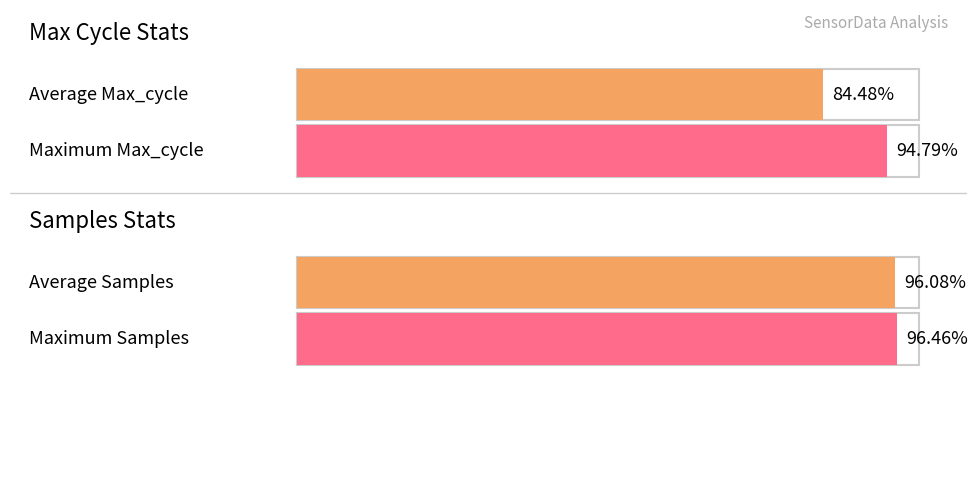

Which series has the widest spread of values?

Max_cycle